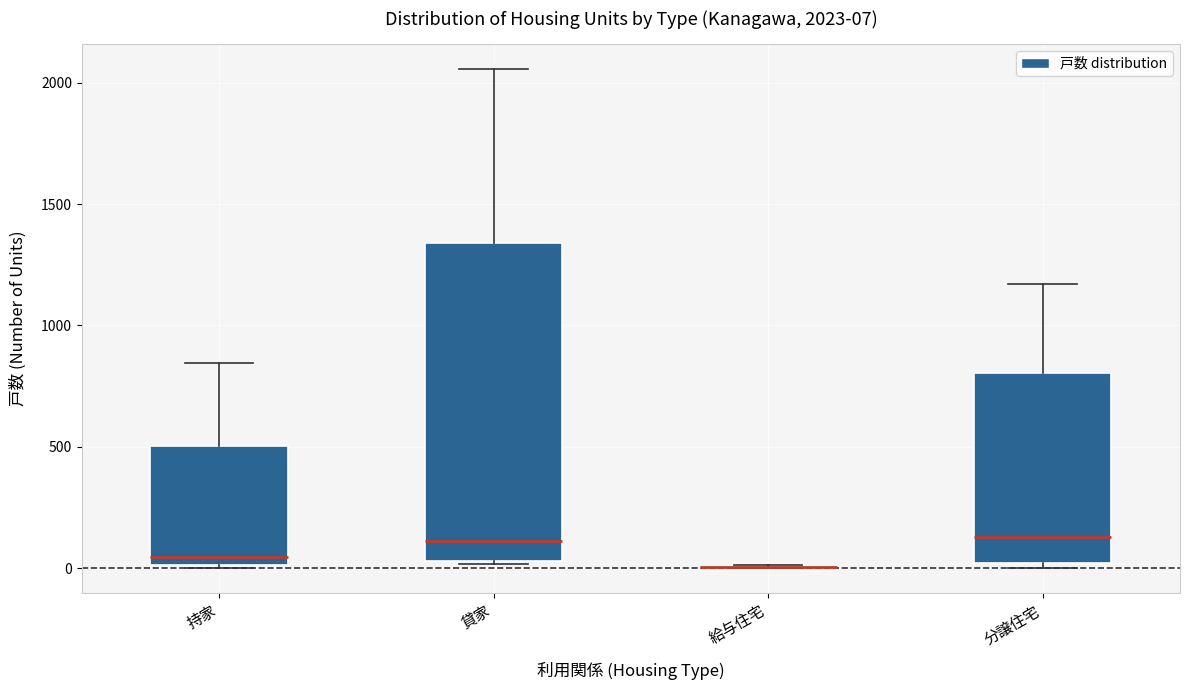

Comparing the boxes themselves (not the whiskers), which one is the tallest?

貸家